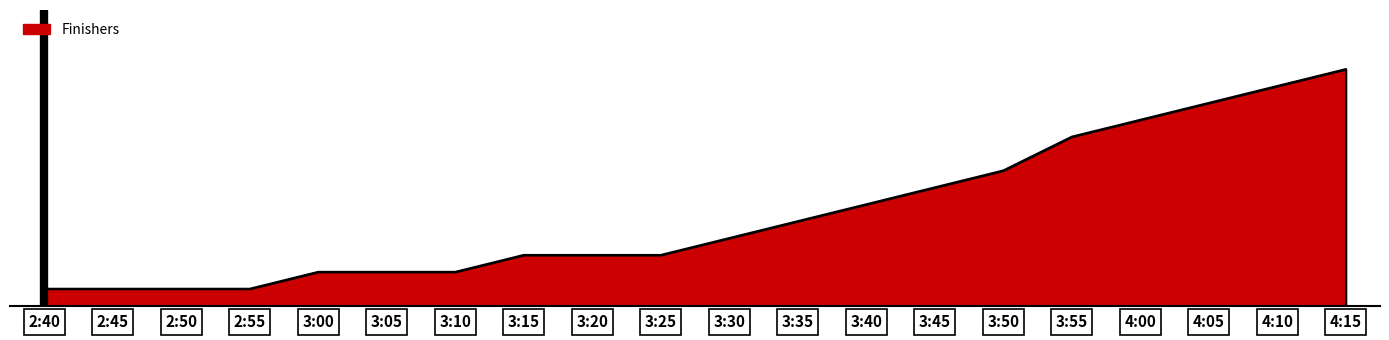

Does the chart have visible grid lines?

No